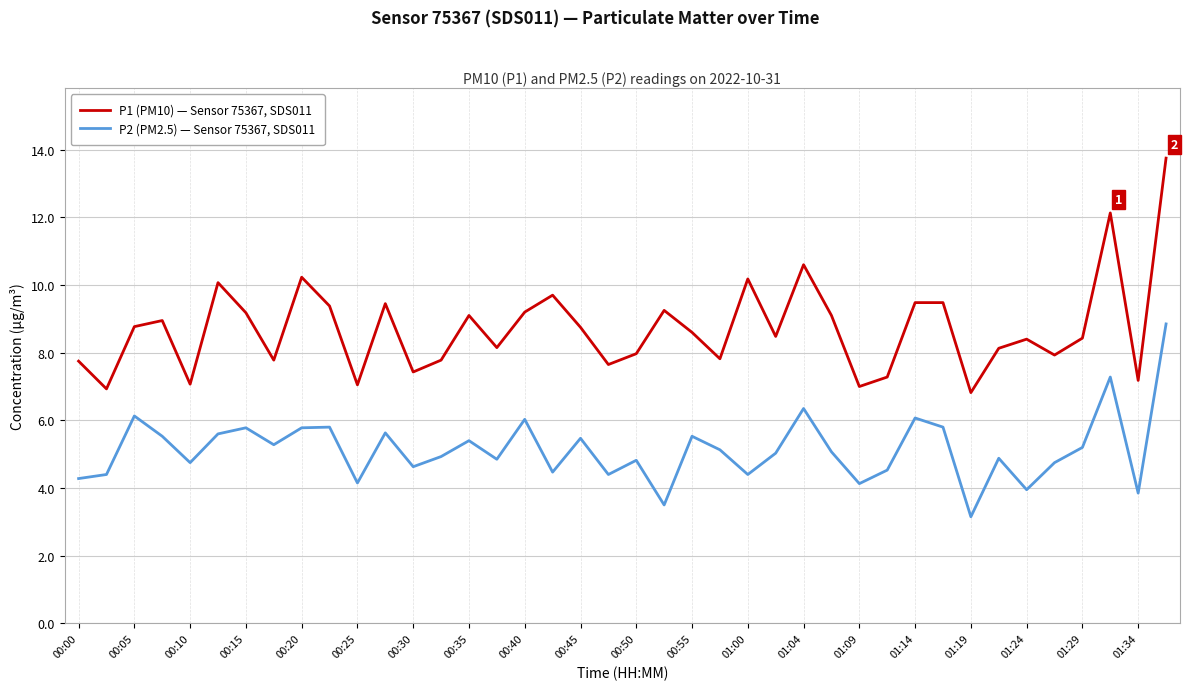

Is this an area chart (filled region under the line)?

No